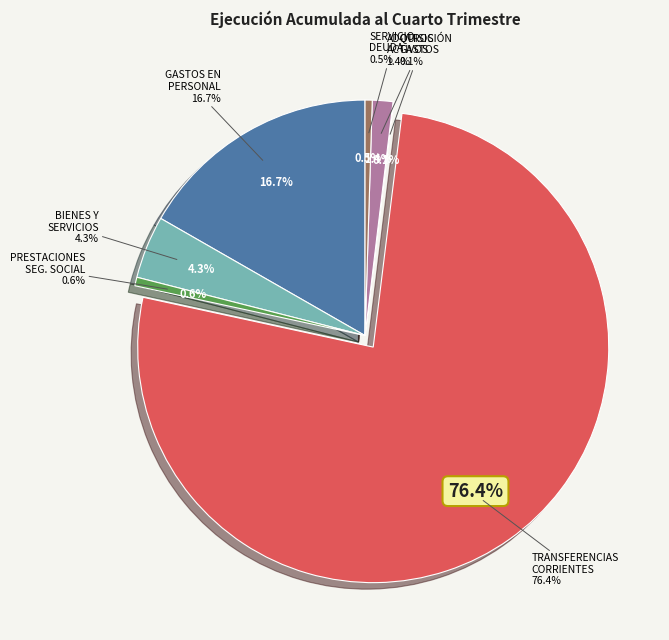

Is the sum of PRESTACIONES DE SEGURIDAD SOCIAL and SERVICIO DE LA DEUDA greater than half?

No